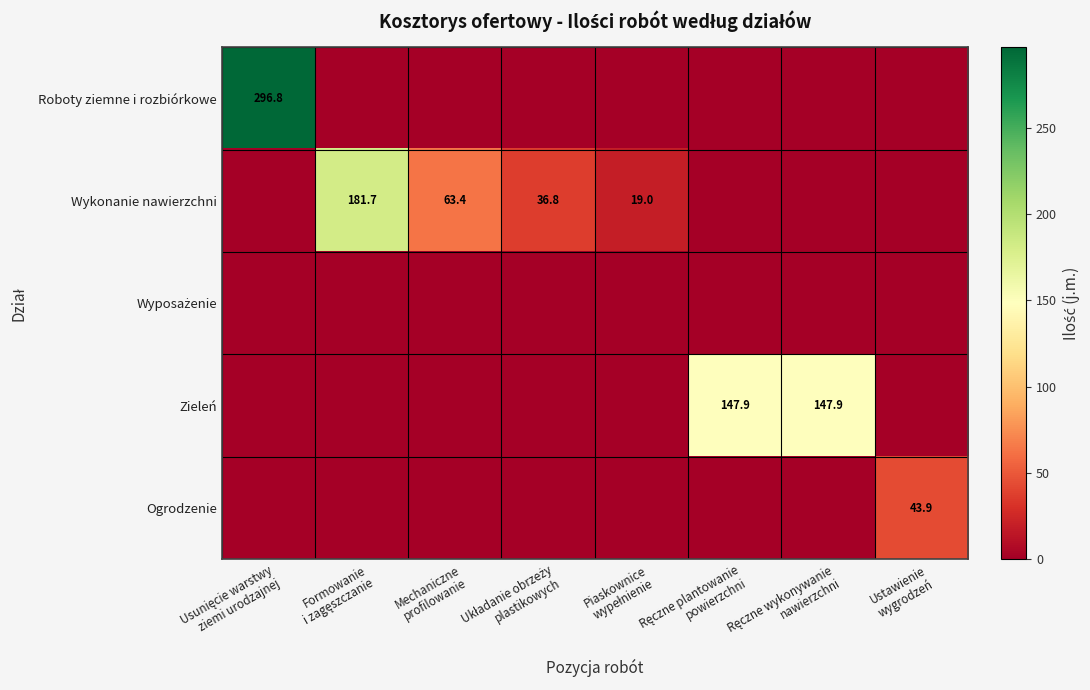

Between Układanie obrzeży
plastikowych and Ręczne plantowanie
powierzchni, which is larger?

Układanie obrzeży
plastikowych